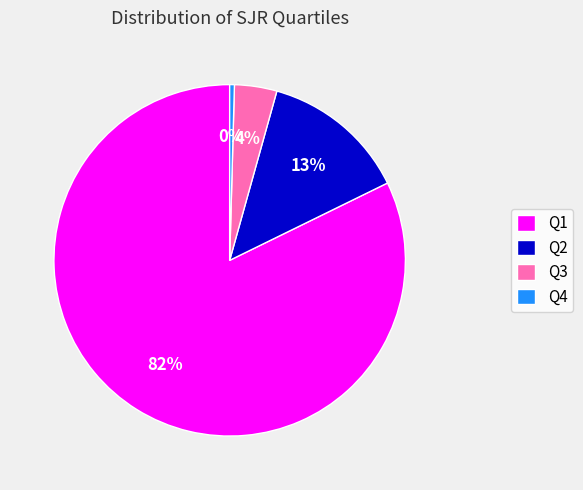

Combined, do Q4 and Q2 account for over 50%?

No